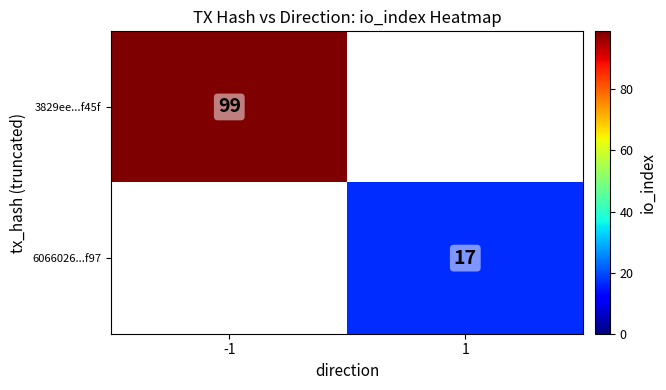

At how many categories does at least one series exceed 96?

1